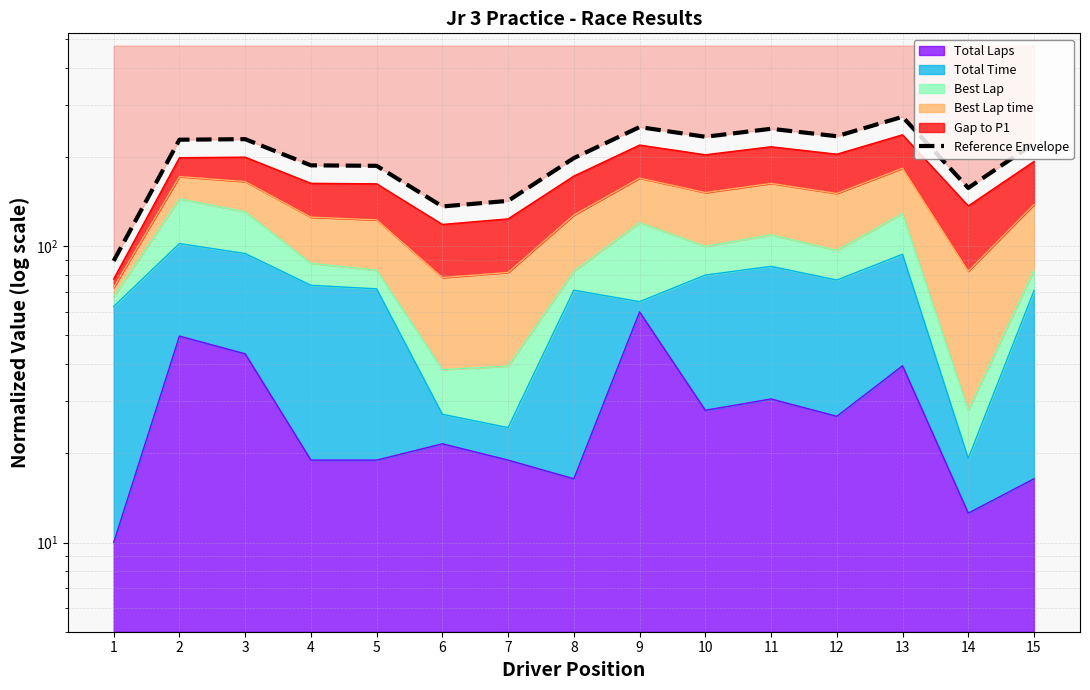

True or false: the data shows 350.6 at 3.

False